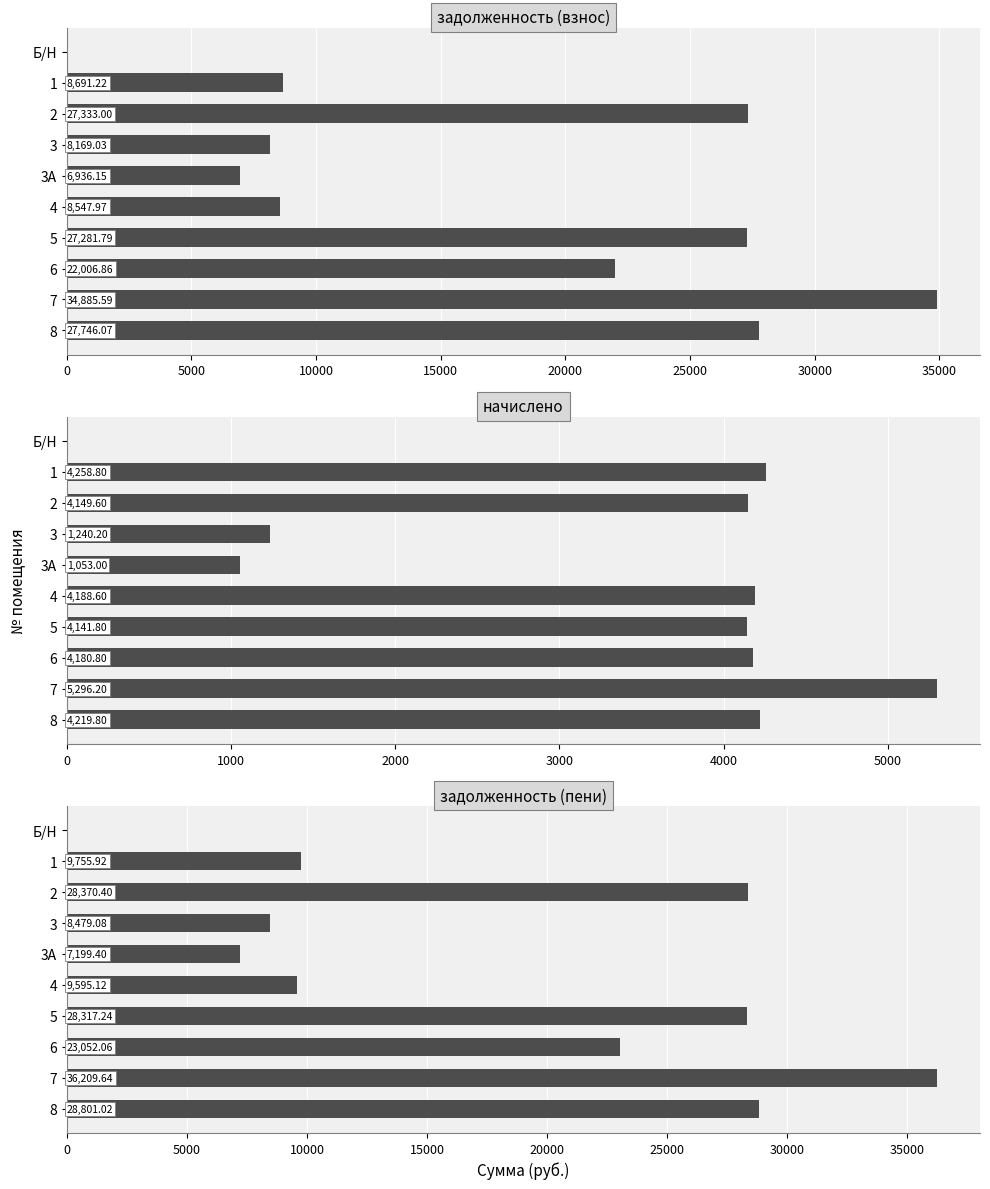

List the series in order of their peak value, lowest first.

начислено, задолженность (взнос), задолженность (пени)